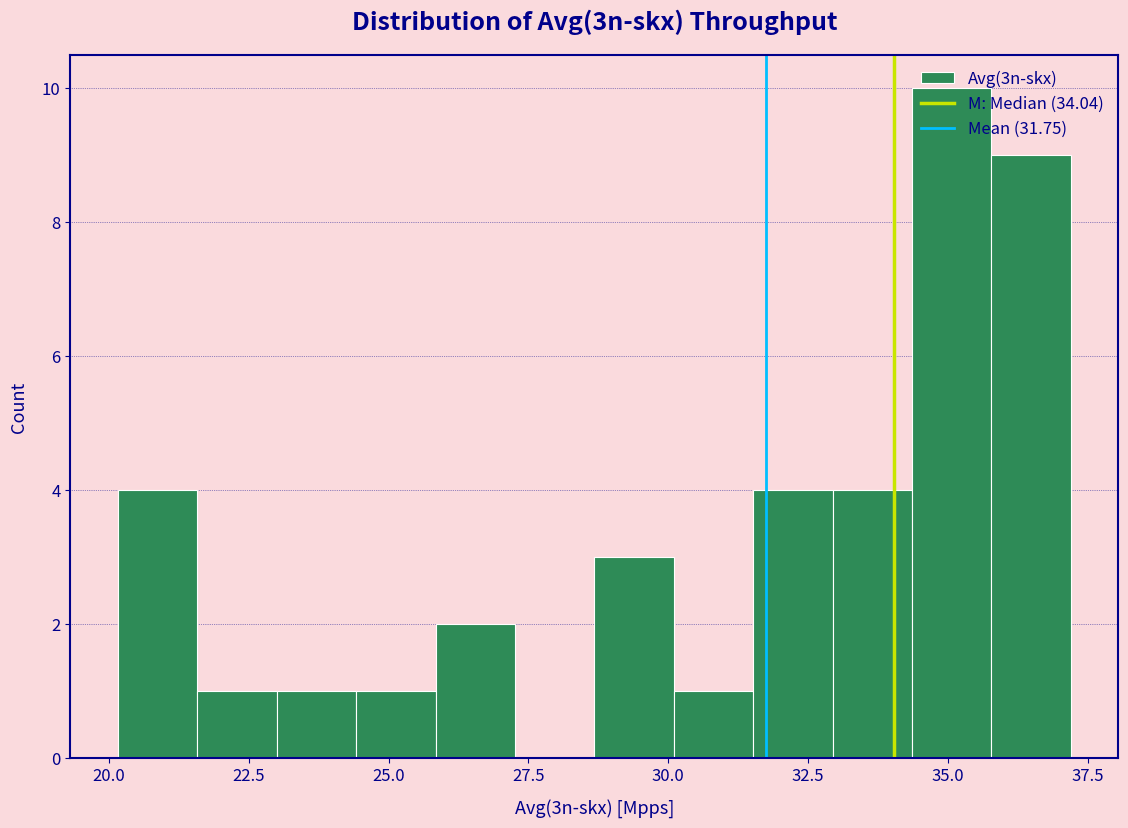

Around what value on the x-axis is the tallest bar? Give the approximate position of its centre, as read against the axis.

35.0